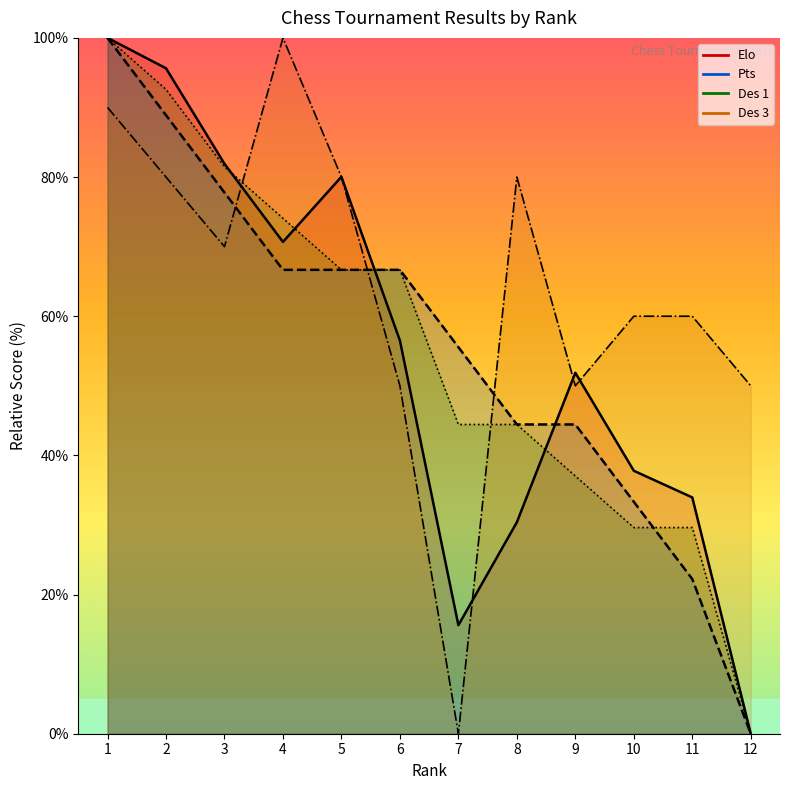

How many values in the Elo series are below 56?

6